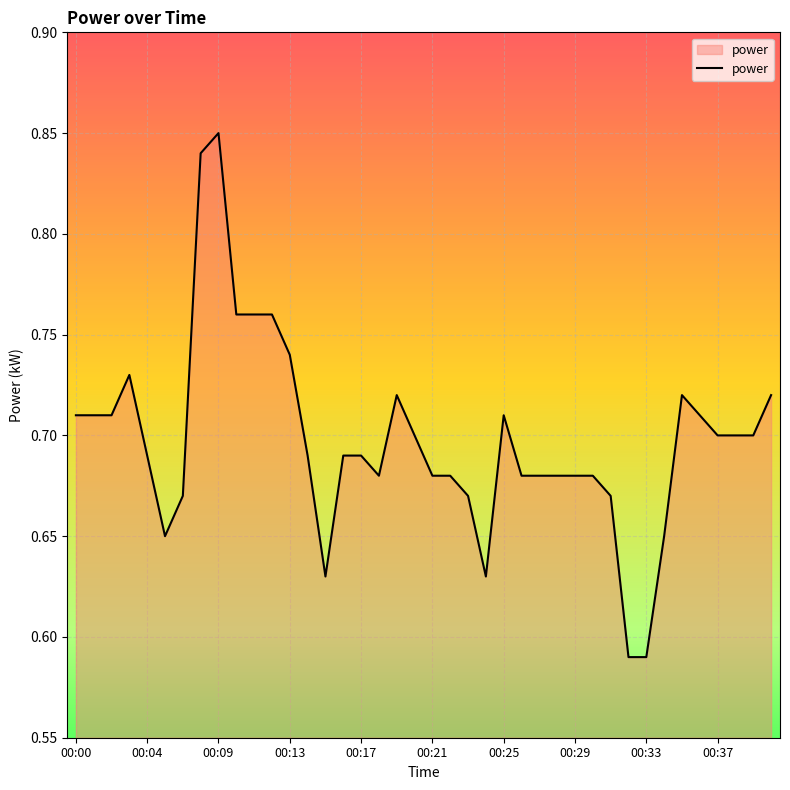

What is the difference between the maximum and minimum values?

0.3